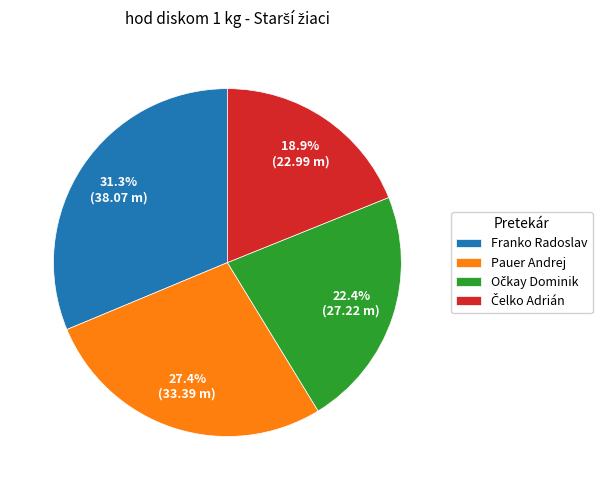

What is the ratio of the value at Pauer Andrej to the value at Franko Radoslav?

0.9